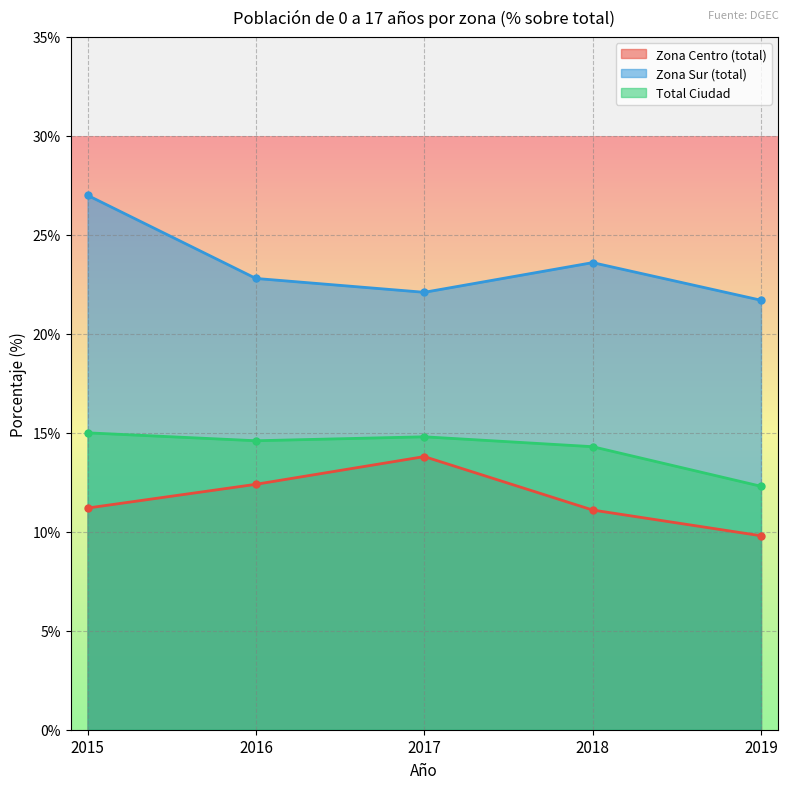

At how many categories does at least one series exceed 17?

5